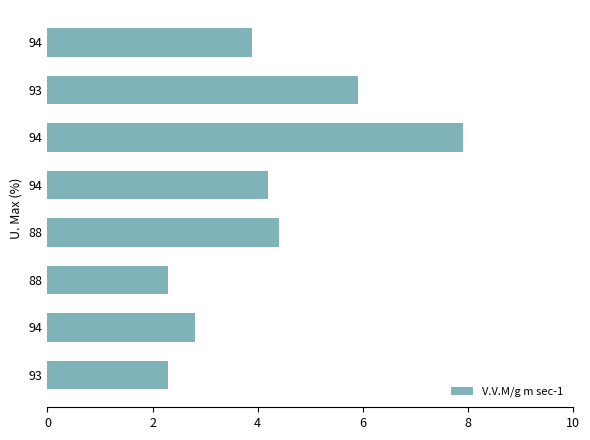

How many data points does each series have?

8